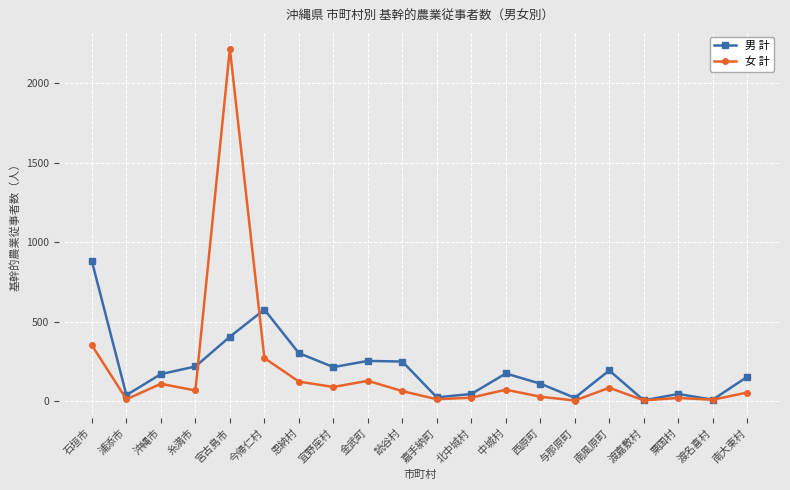

True or false: 男 計 has a value of 117 at 今帰仁村.

False